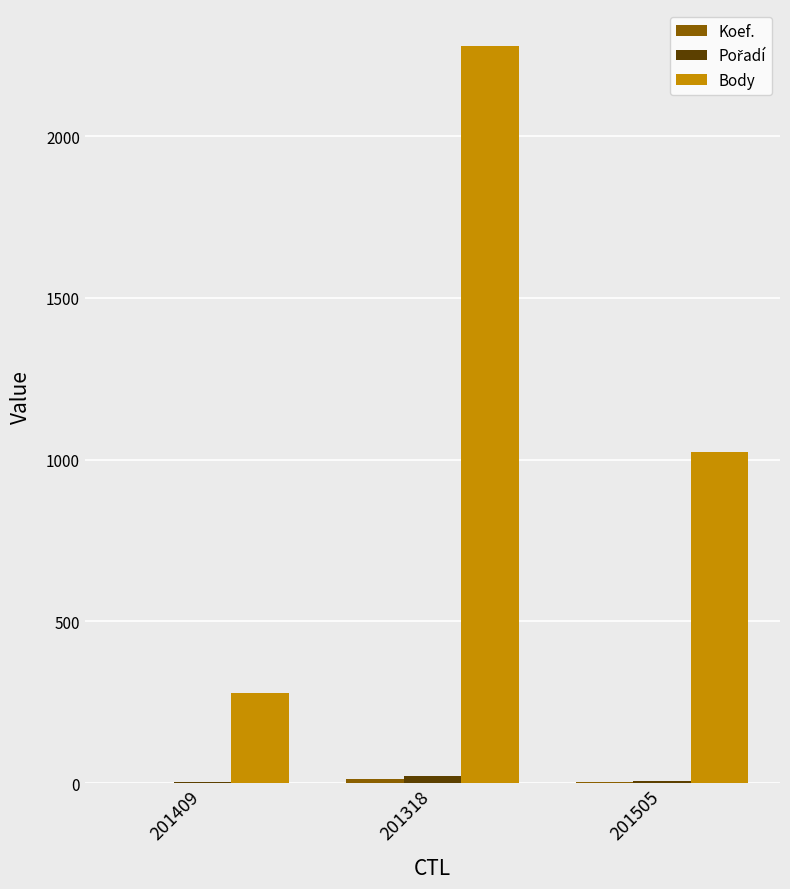

How many categories are shown in the chart?

3